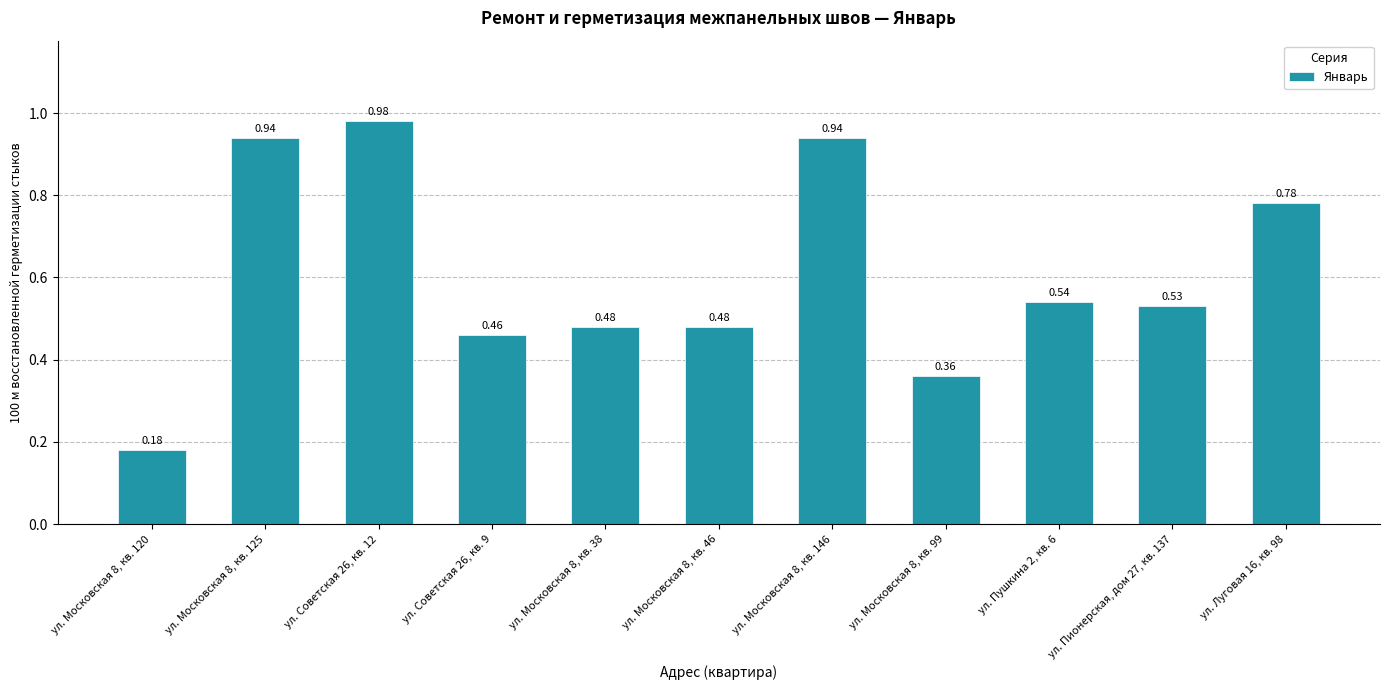

Which has a higher value, ул. Пионерская, дом 27, кв. 137 or ул. Московская 8, кв. 99?

ул. Пионерская, дом 27, кв. 137